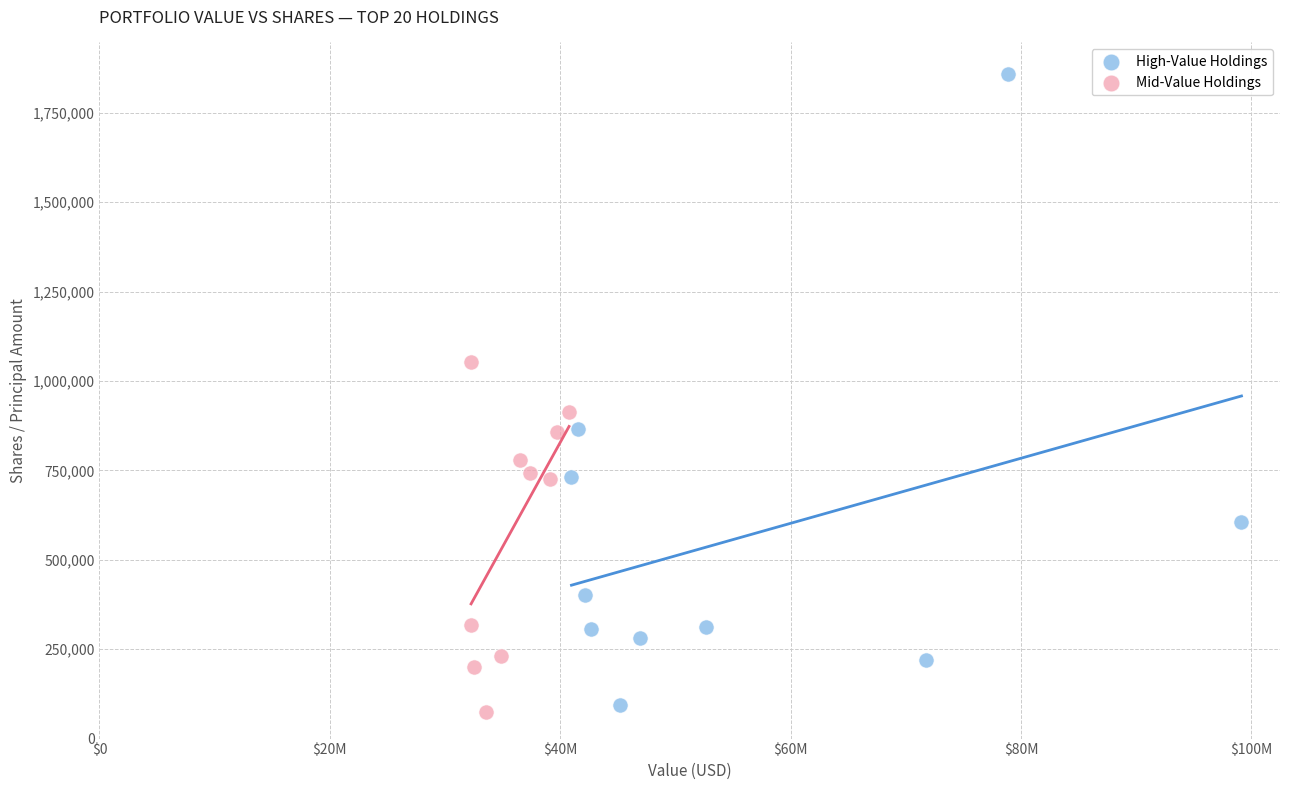

Which series has the largest Y range (max minus min)?

High-Value Holdings